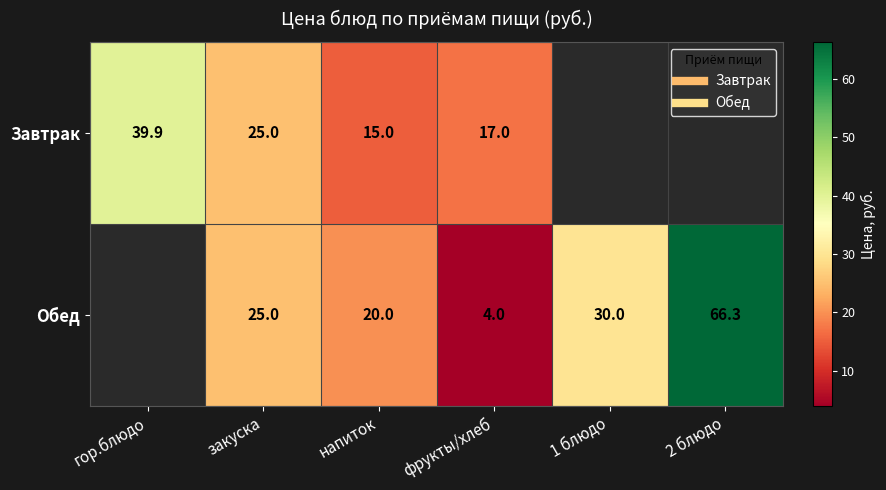

At which label is Обед closest to 33?

1 блюдо